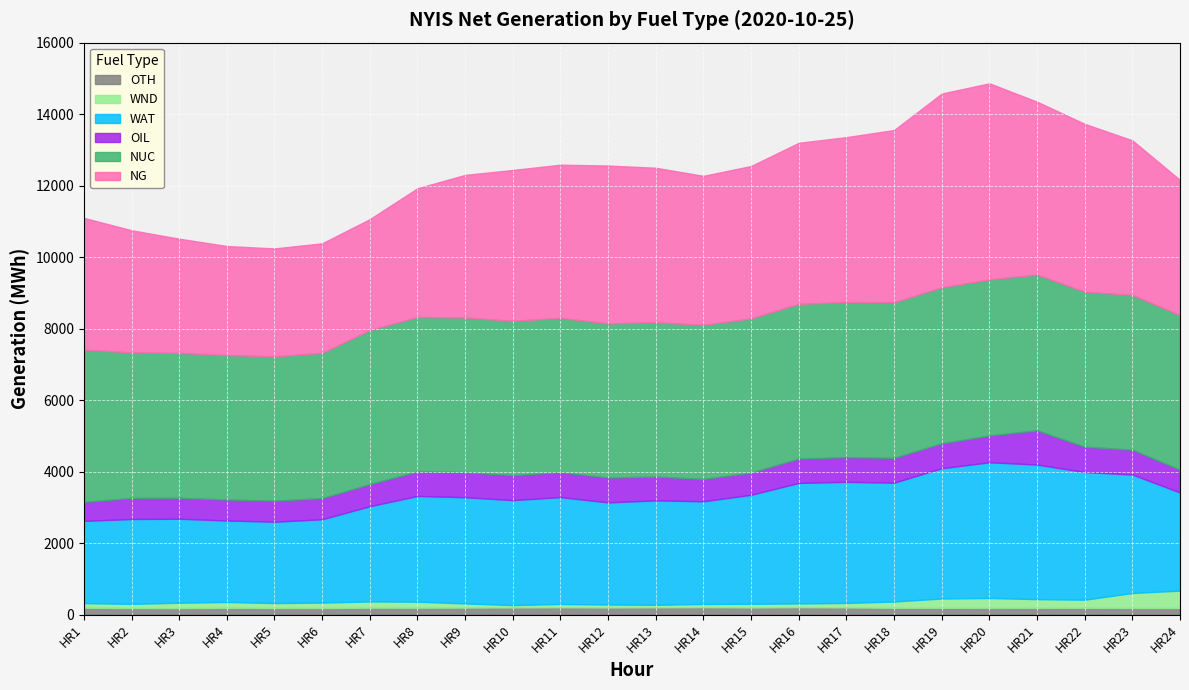

True or false: OIL and WND cross at least once.

False